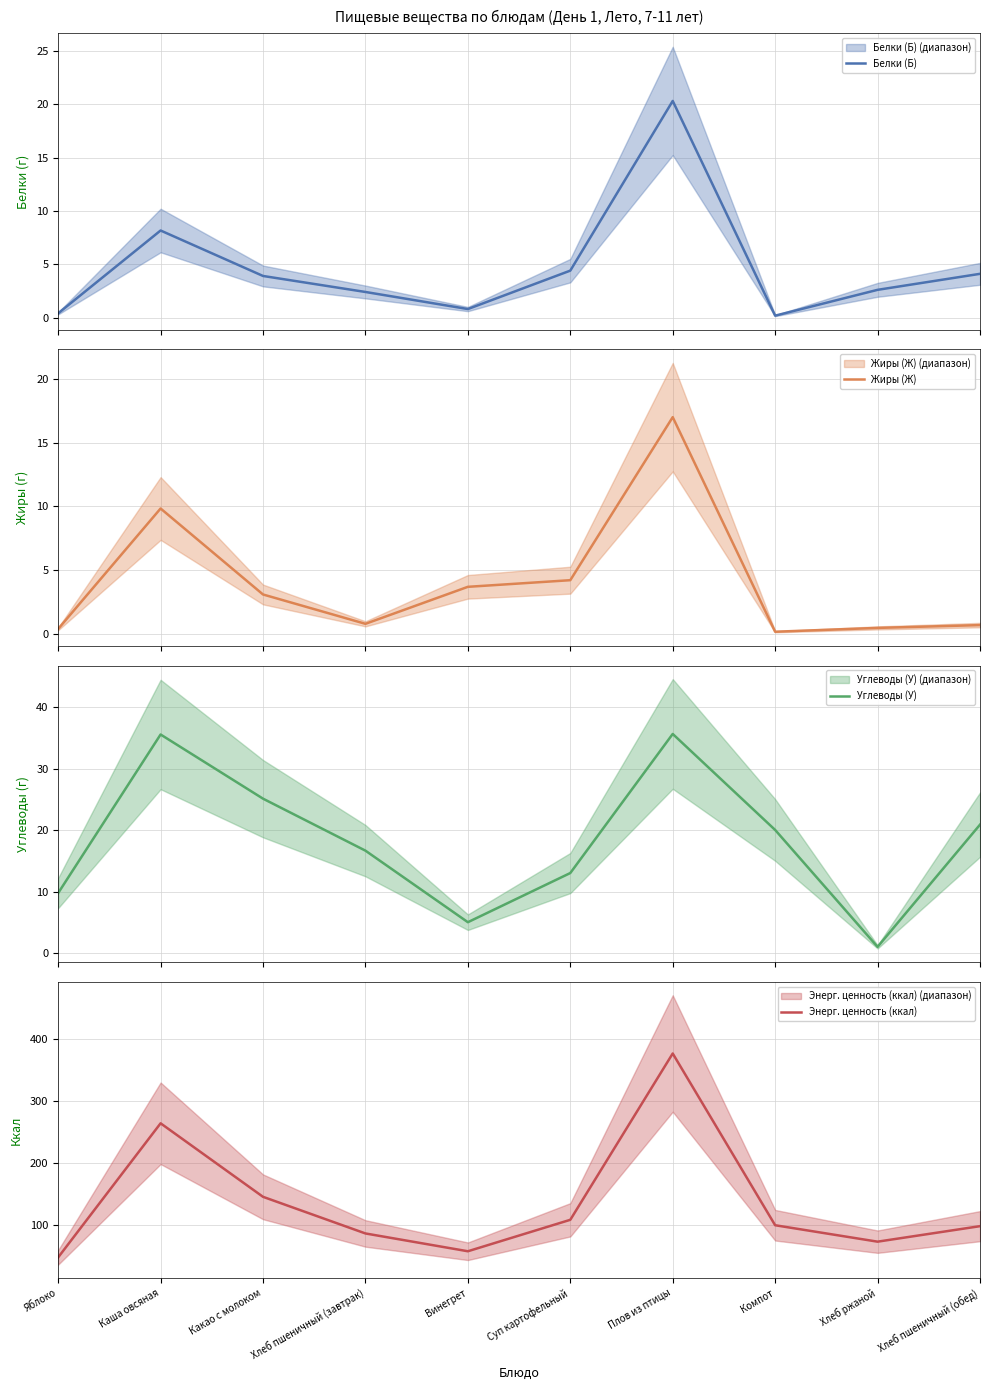

How many series are shown in this chart?

4